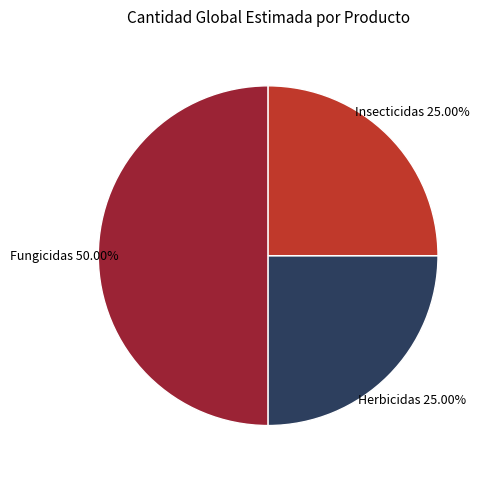

Is Herbicidas the majority of the pie?

No